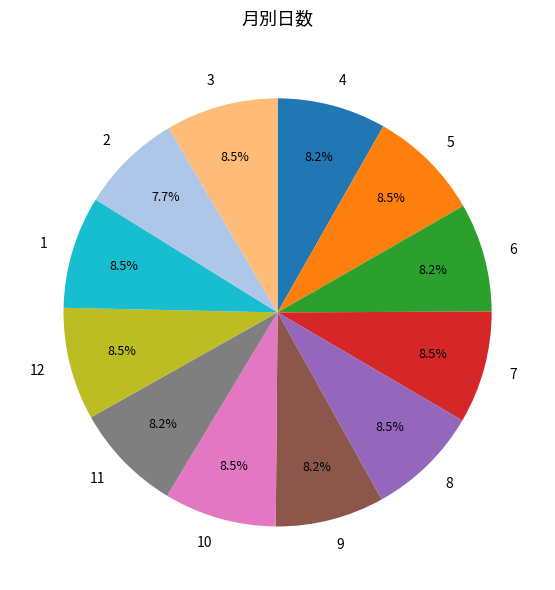

Which slice is the smallest?

2